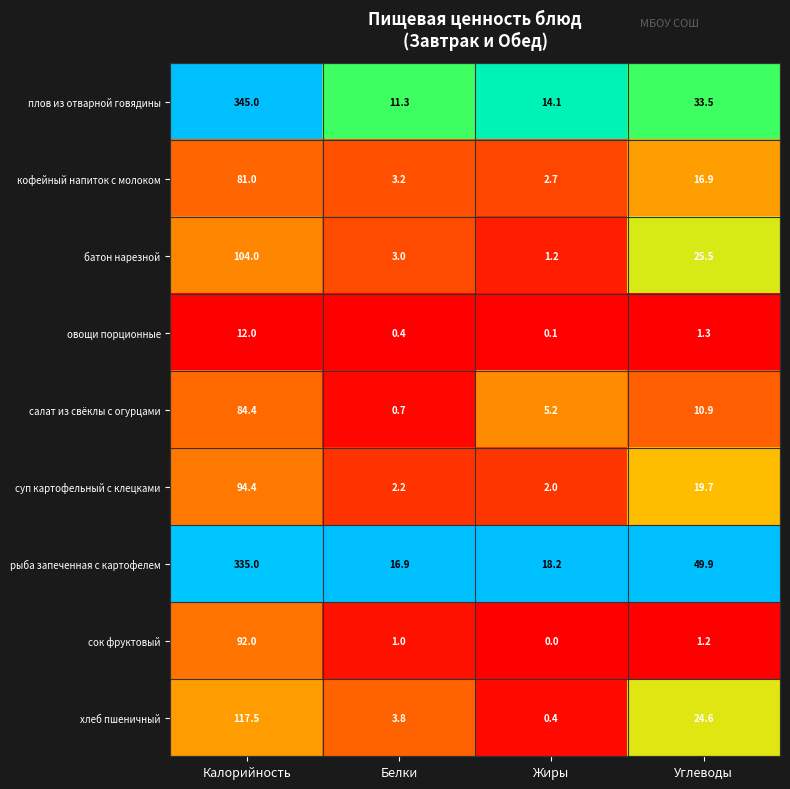

Which series has the widest spread of values?

плов из отварной говядины